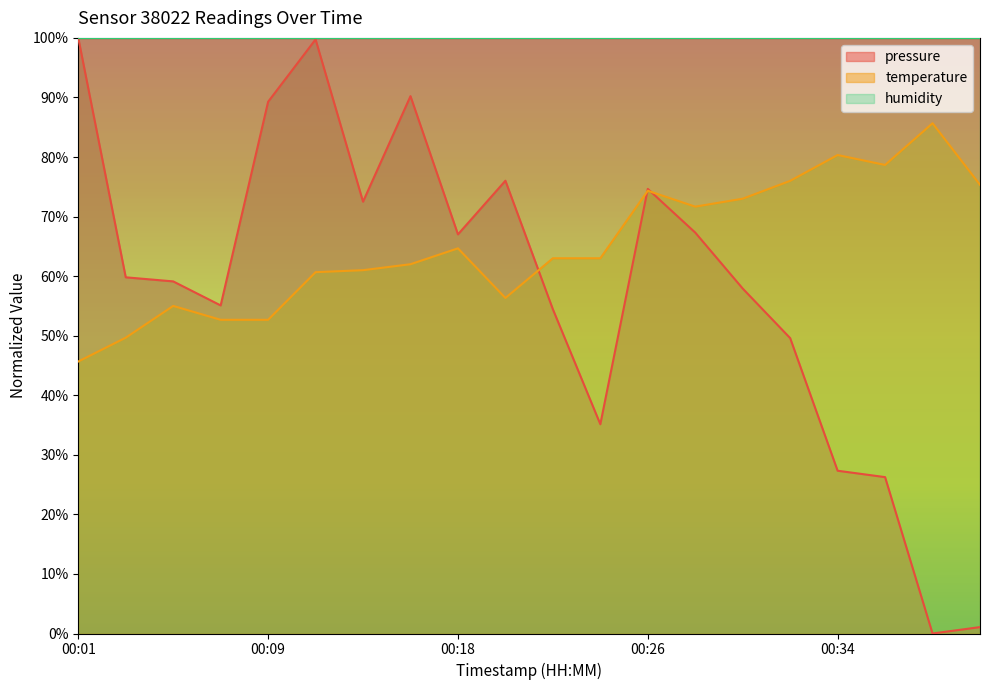

What is the difference between the maximum and second lowest values in the pressure series?

98.9